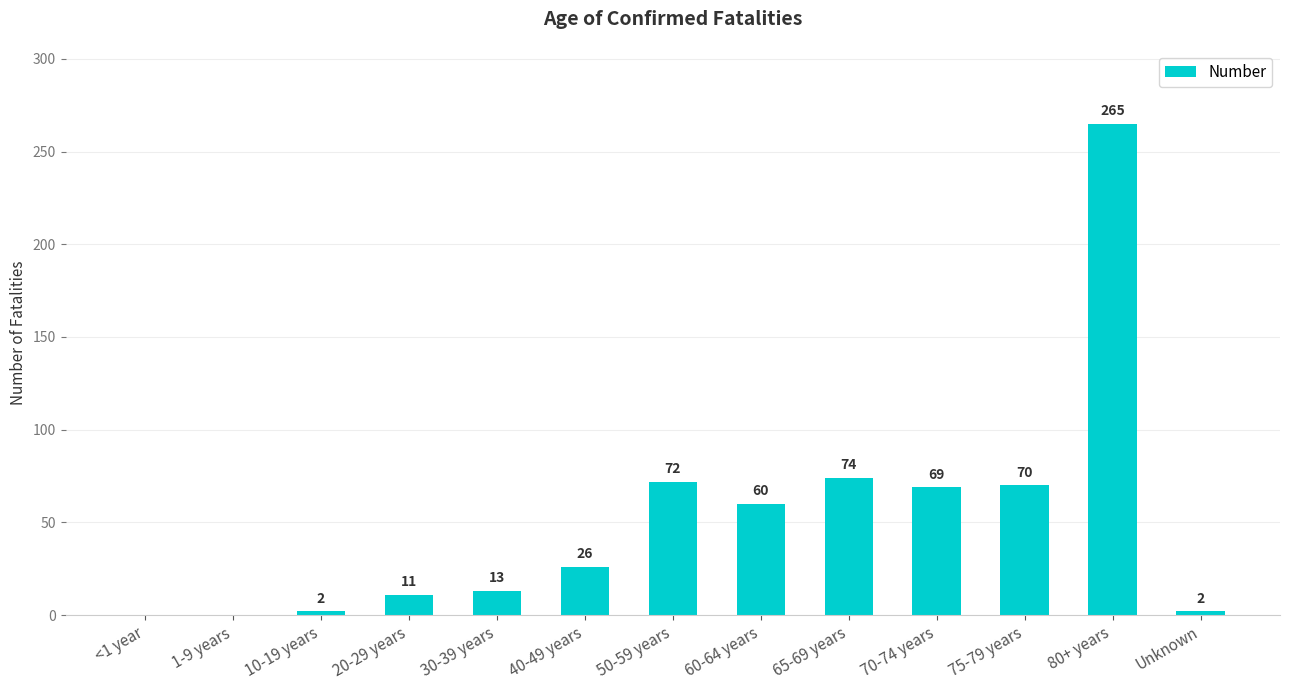

Is it true that the value at 75-79 years is 70?

True